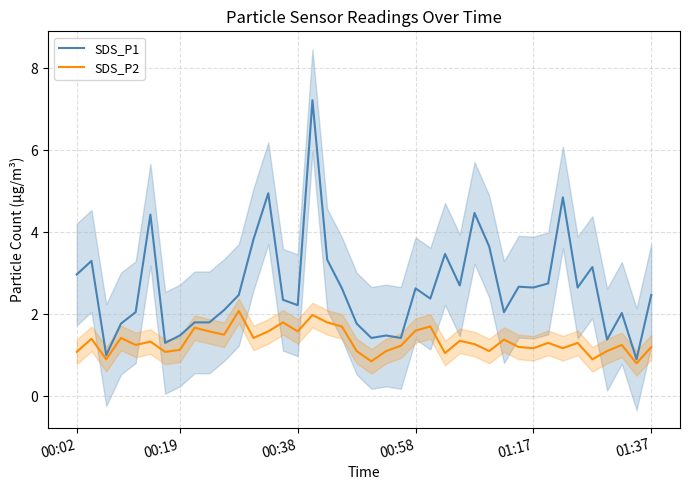

Is this an area chart (filled region under the line)?

No